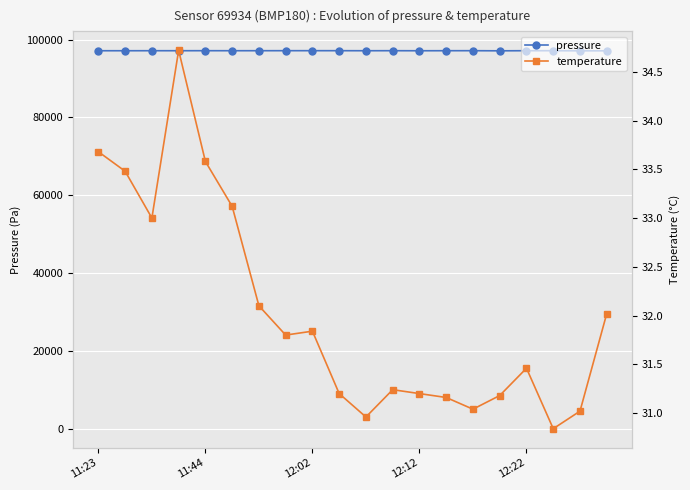

What is the sum of all temperature values?

640.6